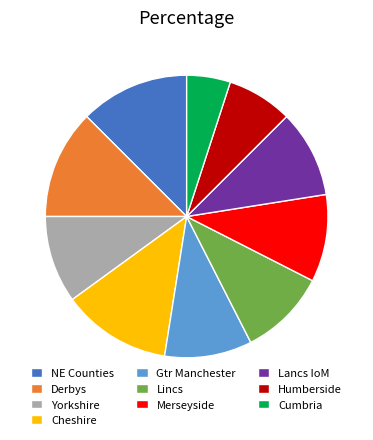

How many slices are in this pie chart?

10